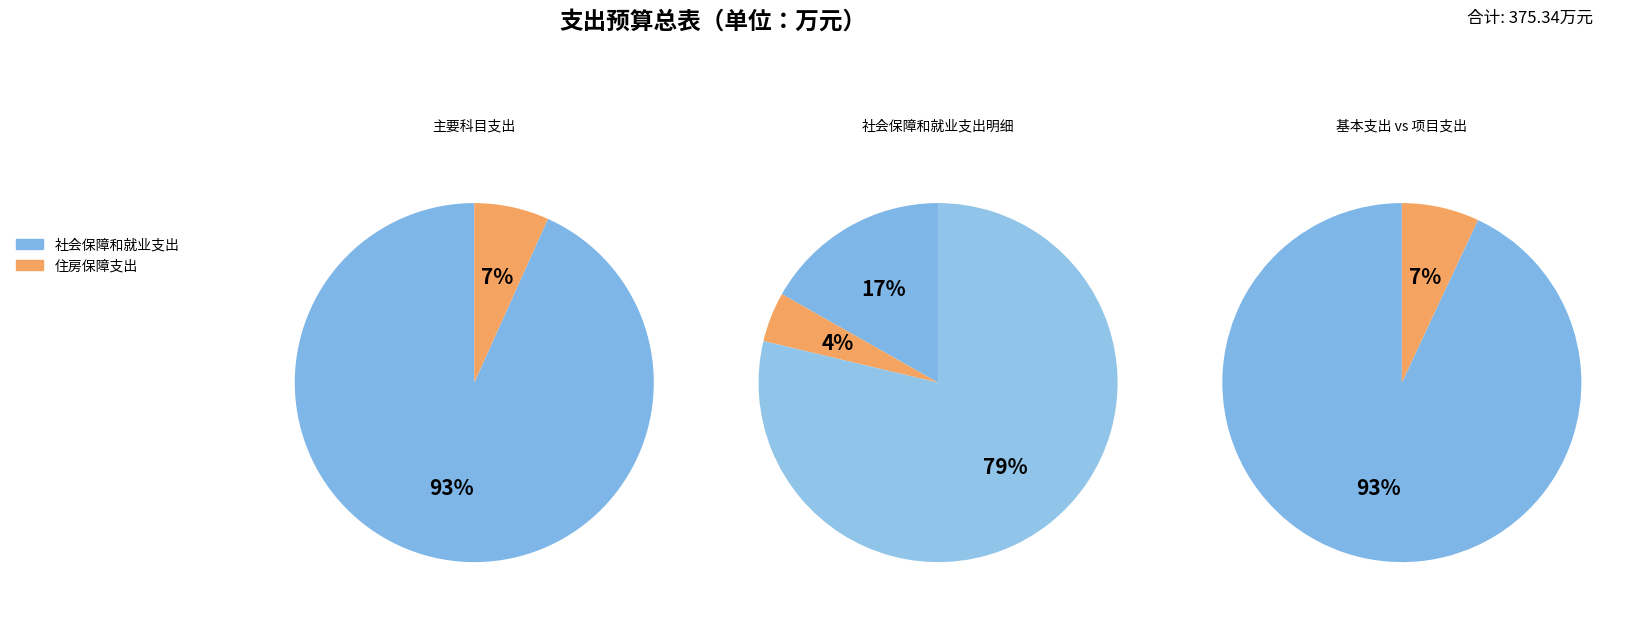

Approximately how many times larger is the value at 社会保障和就业支出 compared to 住房保障支出?

13.9